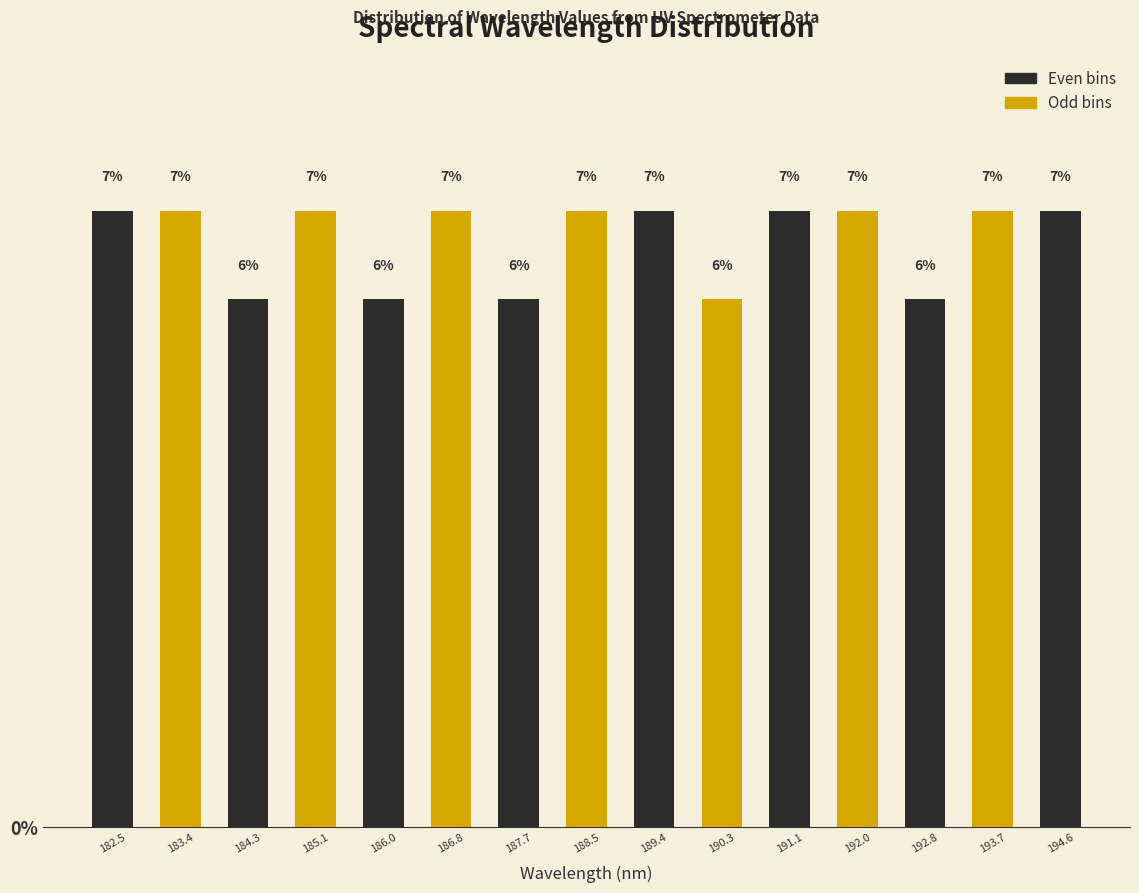

Reading left to right, transcribe this chart: for each bar, give the range it covers on the x-axis and its height. The bar edges are not printed on the chart, so give them approximately, as read against the axis.

182.1 to 183.0: 7
183.0 to 183.8: 7
183.8 to 184.7: 6
184.7 to 185.5: 7
185.5 to 186.4: 6
186.4 to 187.3: 7
187.3 to 188.1: 6
188.1 to 189.0: 7
189.0 to 189.8: 7
189.8 to 190.7: 6
190.7 to 191.6: 7
191.6 to 192.4: 7
192.4 to 193.3: 6
193.3 to 194.1: 7
194.1 to 195.0: 7